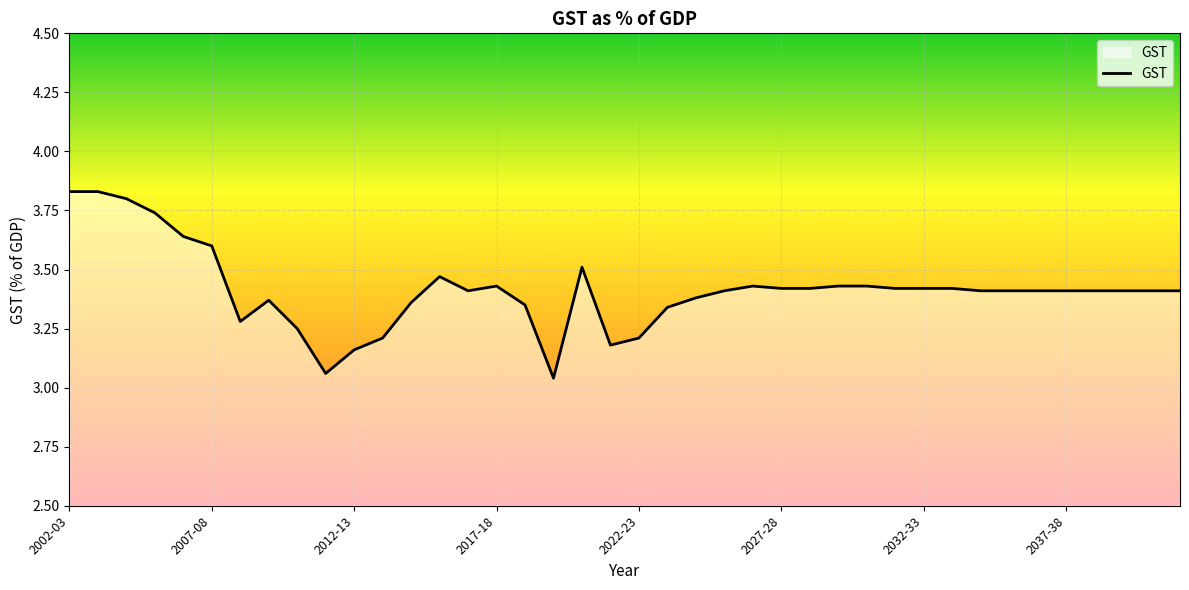

What is the value of the 23rd point from the left?

3.4